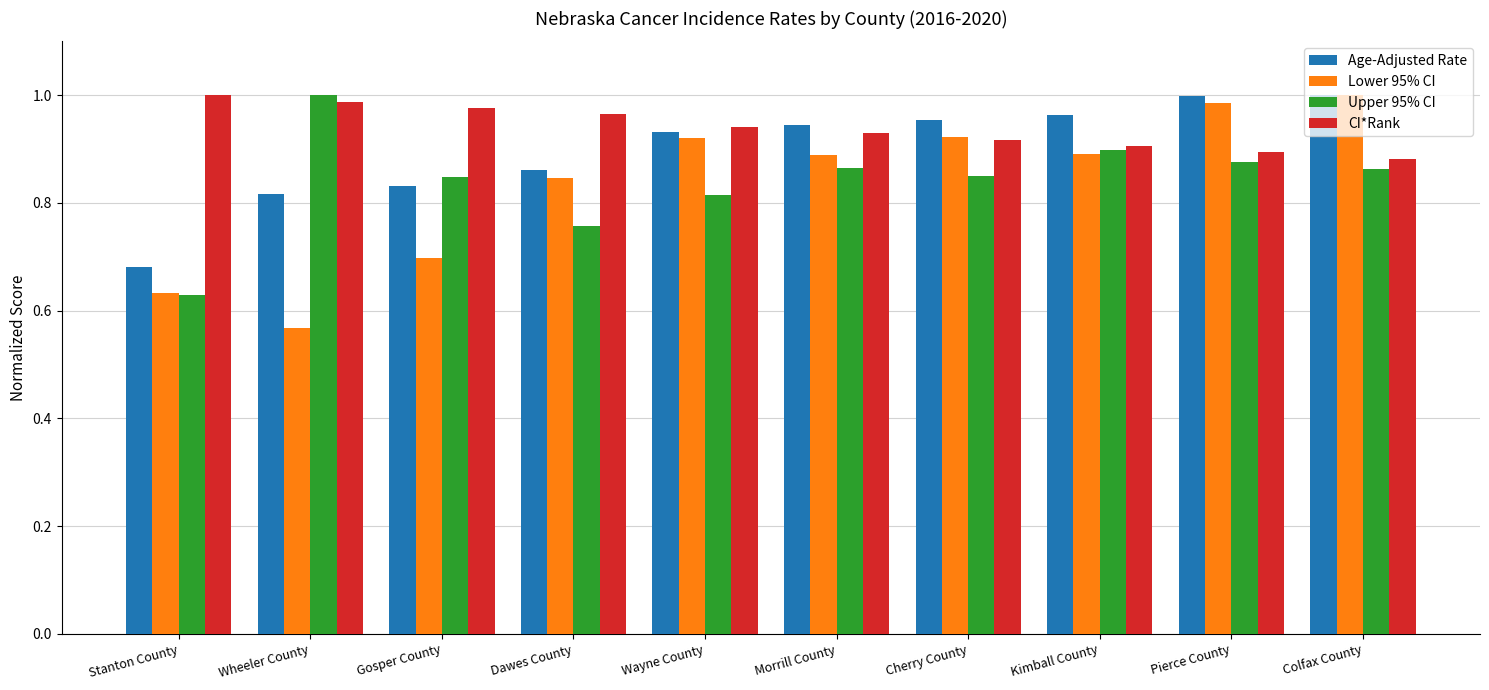

What is the label of the 2nd bar from the right?

Pierce County